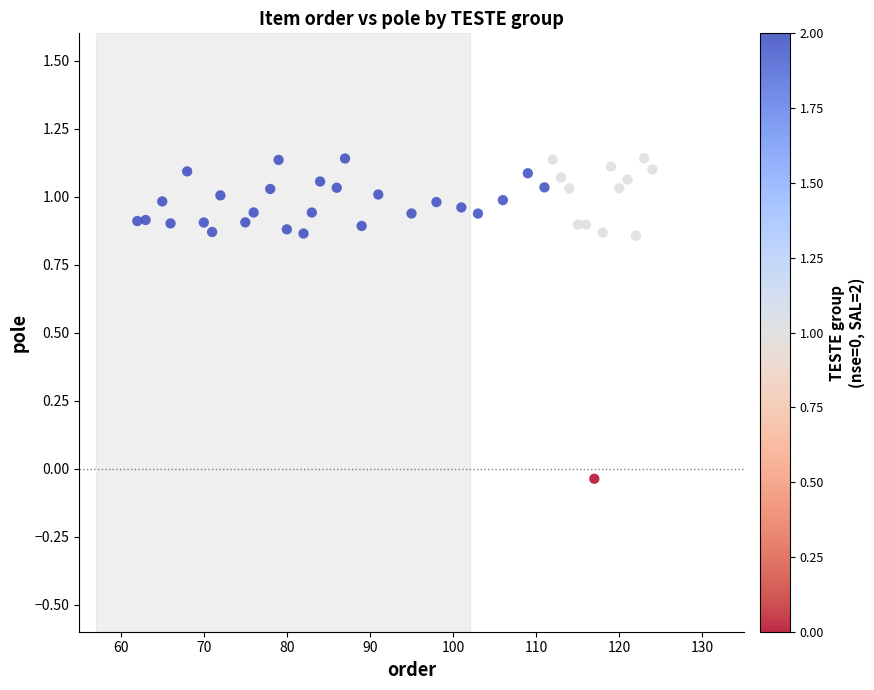

What is the range of X values (max minus min)?

62.0